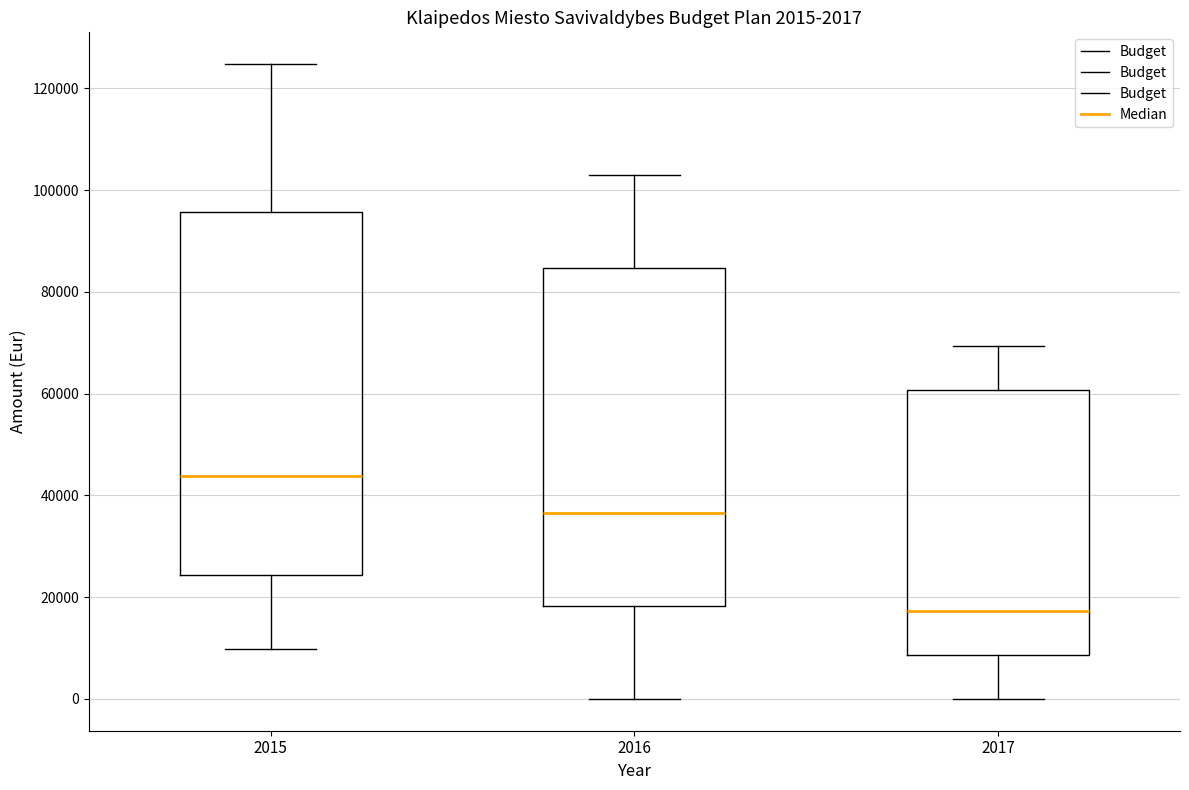

Which box has the lowest median line?

2017